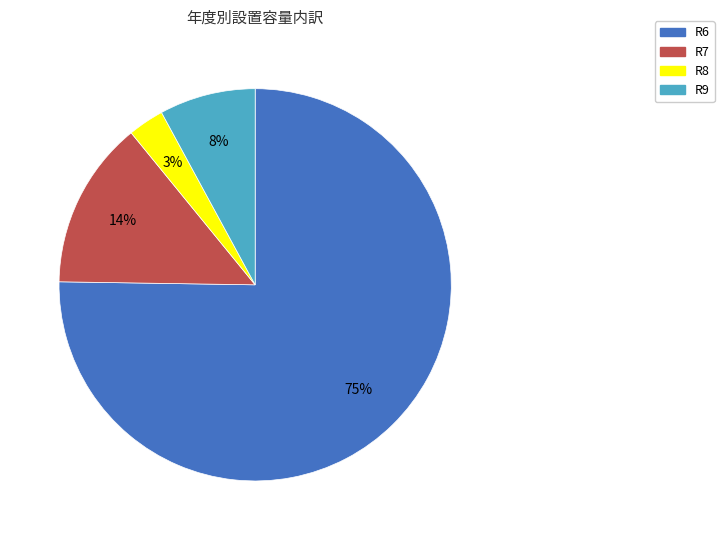

What percentage is the R8 slice, to the nearest percent?

3%